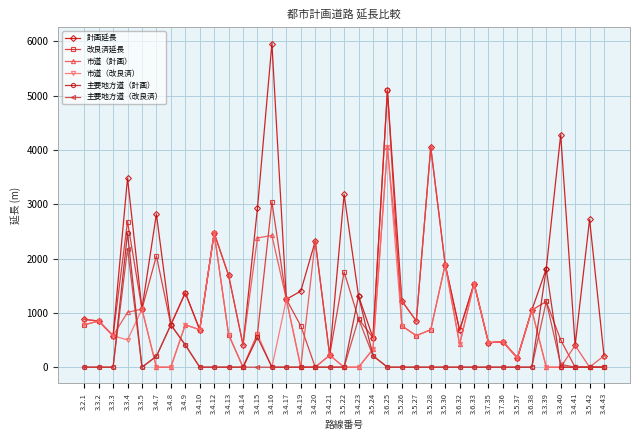

Which series has the largest range (max minus min)?

計画延長